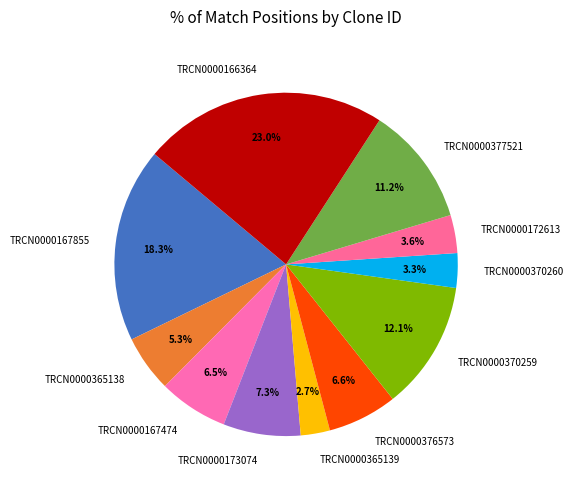

Between TRCN0000370260 and TRCN0000365139, which is larger?

TRCN0000370260